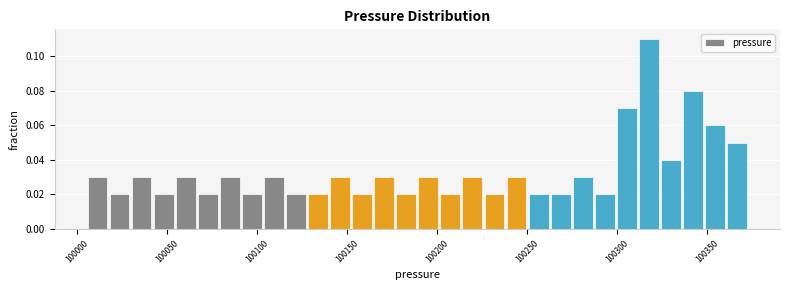

Around what value on the x-axis is the tallest bar? Give the approximate position of its centre, as read against the axis.

100320